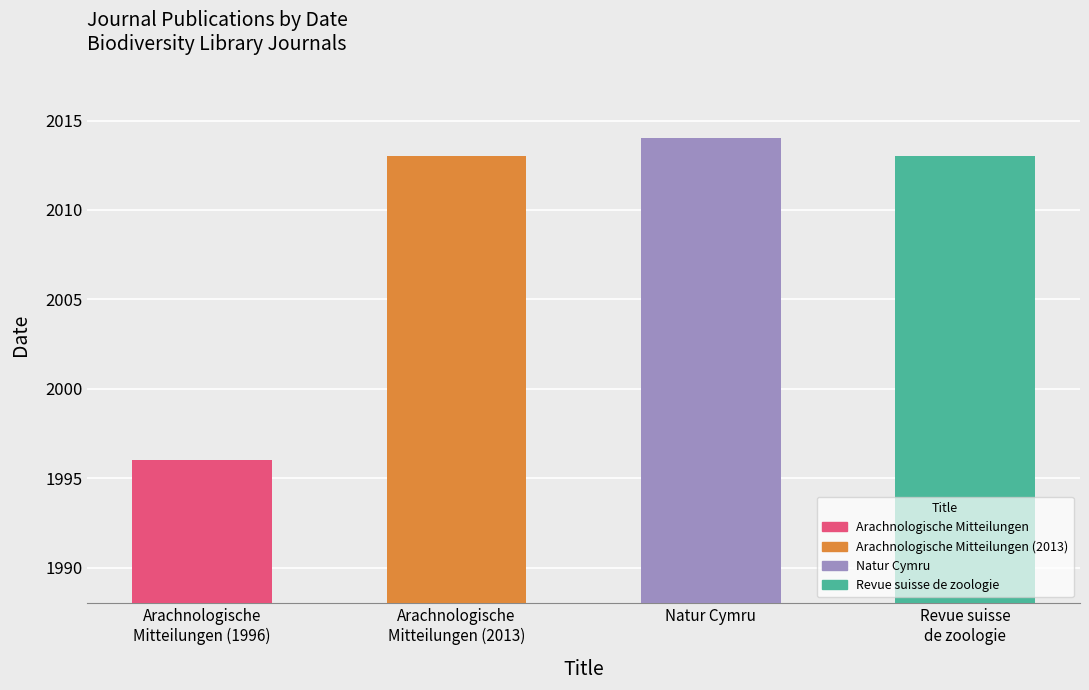

What is the difference between the maximum and minimum values?

18